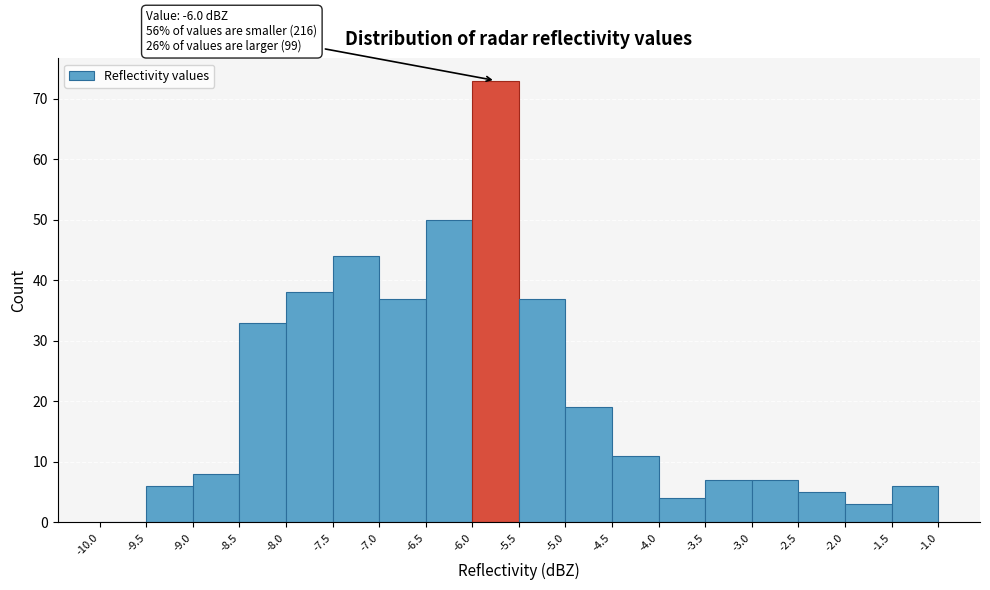

Which range on the x-axis has the tallest bar?

-6.0 to -5.5